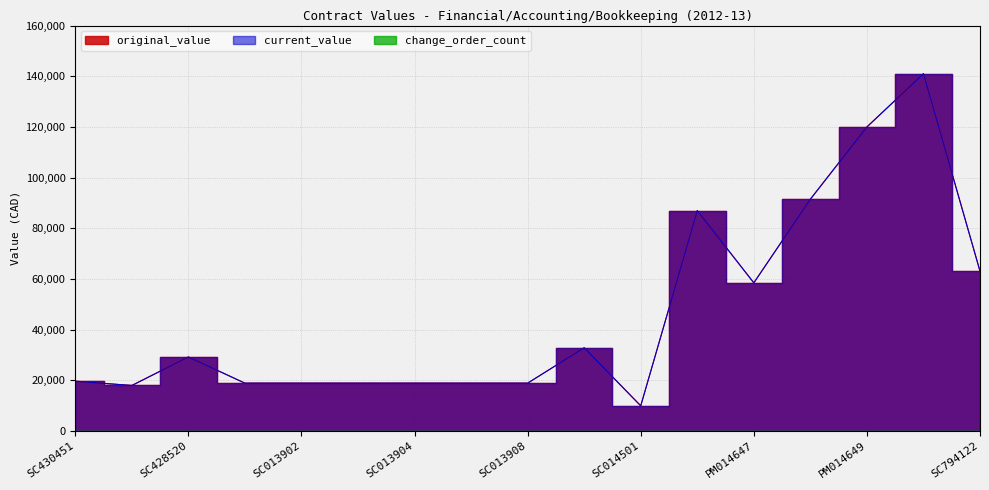

How many data points does each series have?

17